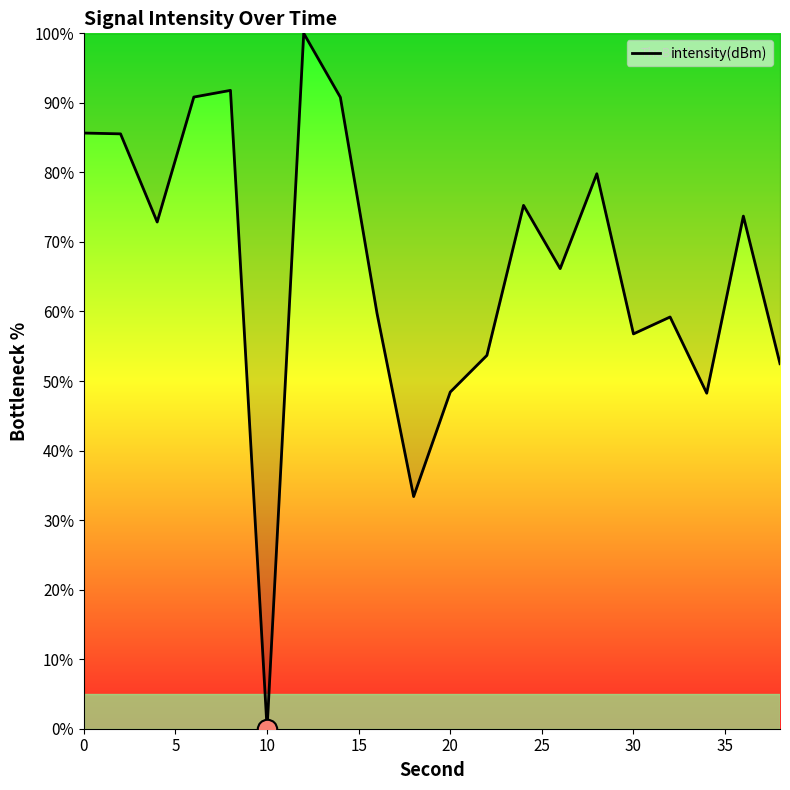

What is the difference between the maximum and minimum values?

100.0